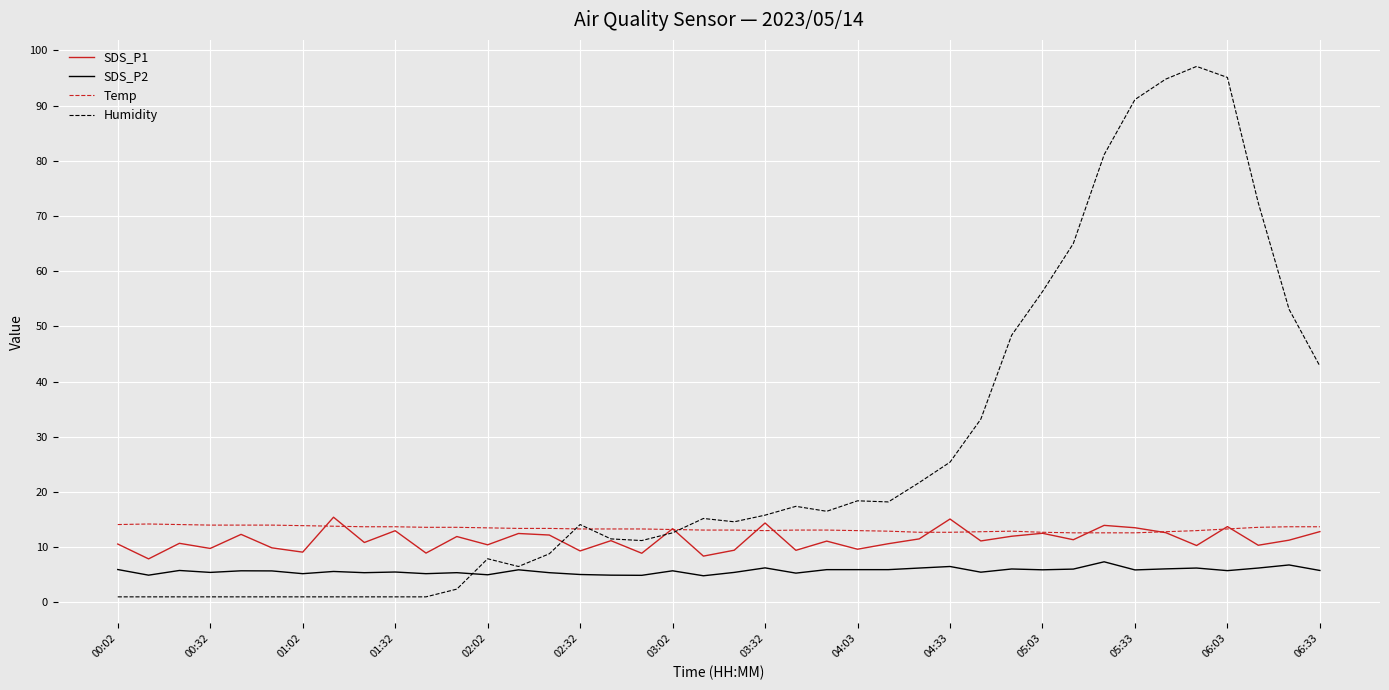

True or false: SDS_P2 and SDS_P1 intersect in this chart.

False